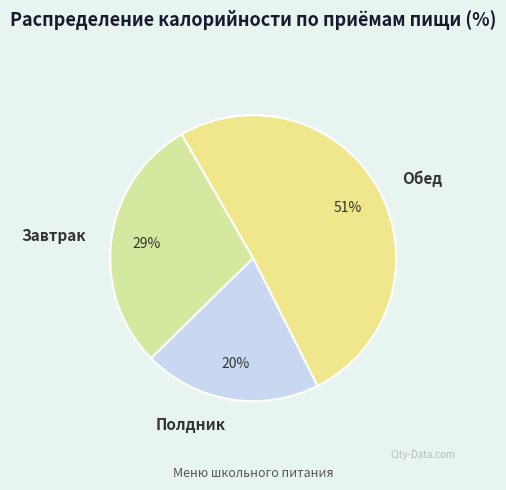

Count the number of slices in the pie.

3